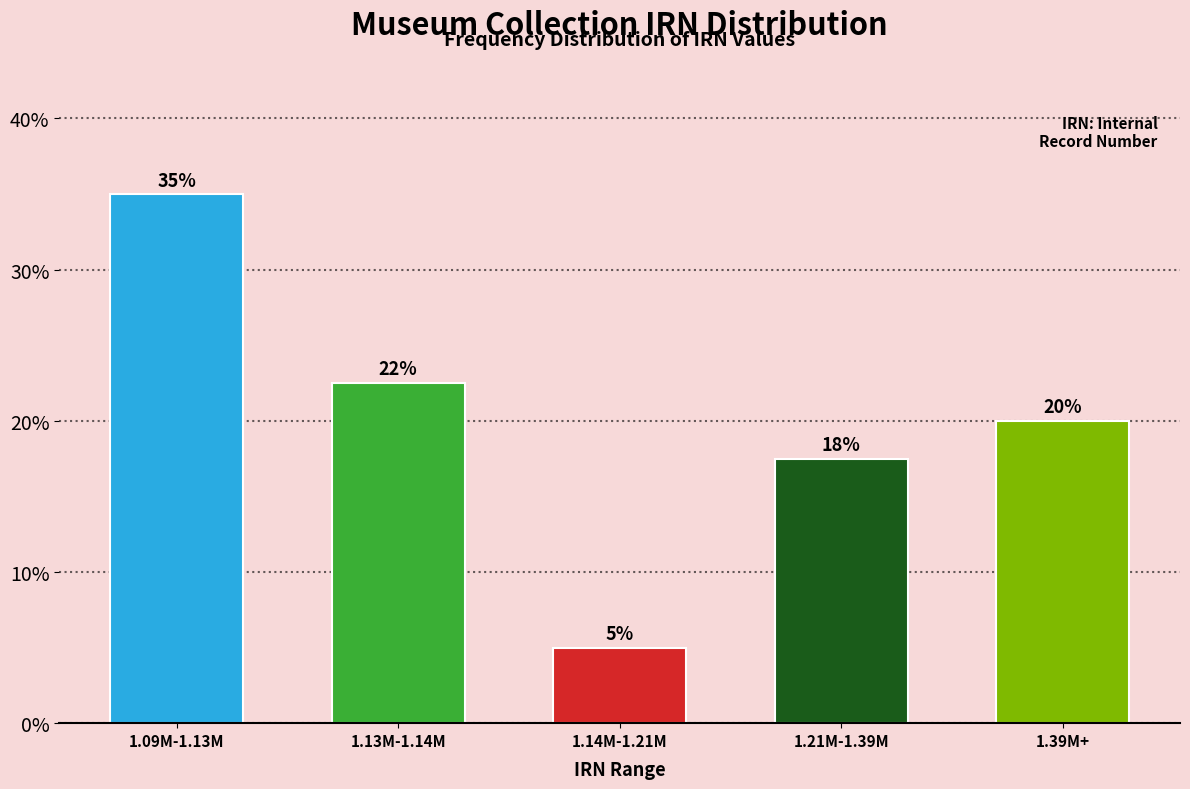

Is it true that the value at 1.21M-1.39M is 4.8?

False